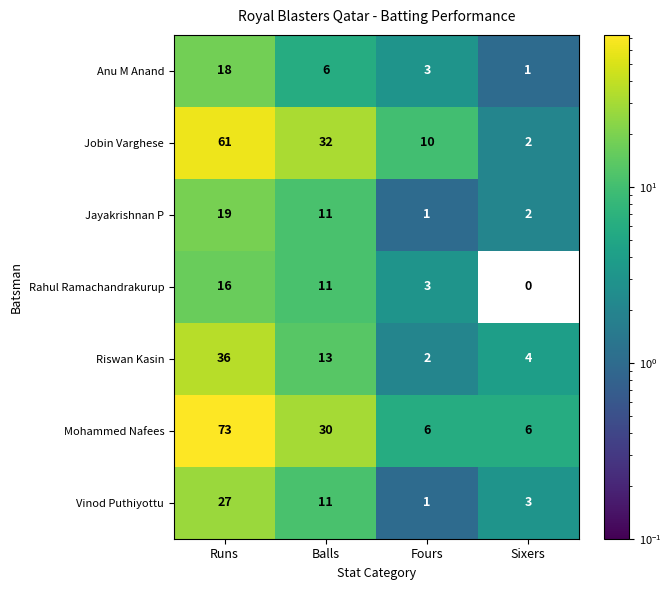

Read the Vinod Puthiyottu value at Runs.

27